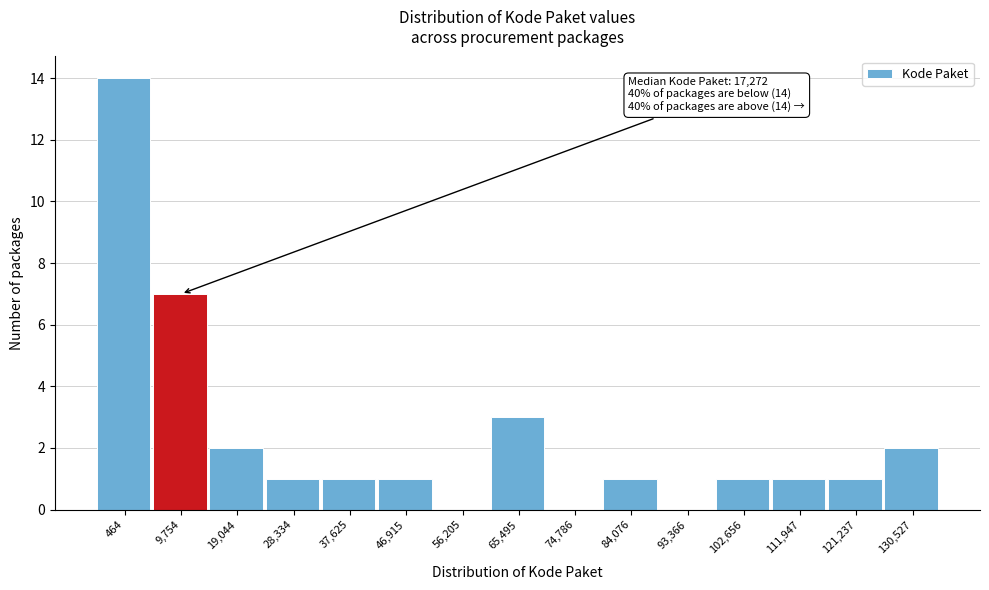

Reading left to right, extract all data points from this chart.

464=14	9,754=7	19,044=2	28,334=1	37,625=1	46,915=1	56,205=0	65,495=3	74,786=0	84,076=1	93,366=0	102,656=1	111,947=1	121,237=1	130,527=2